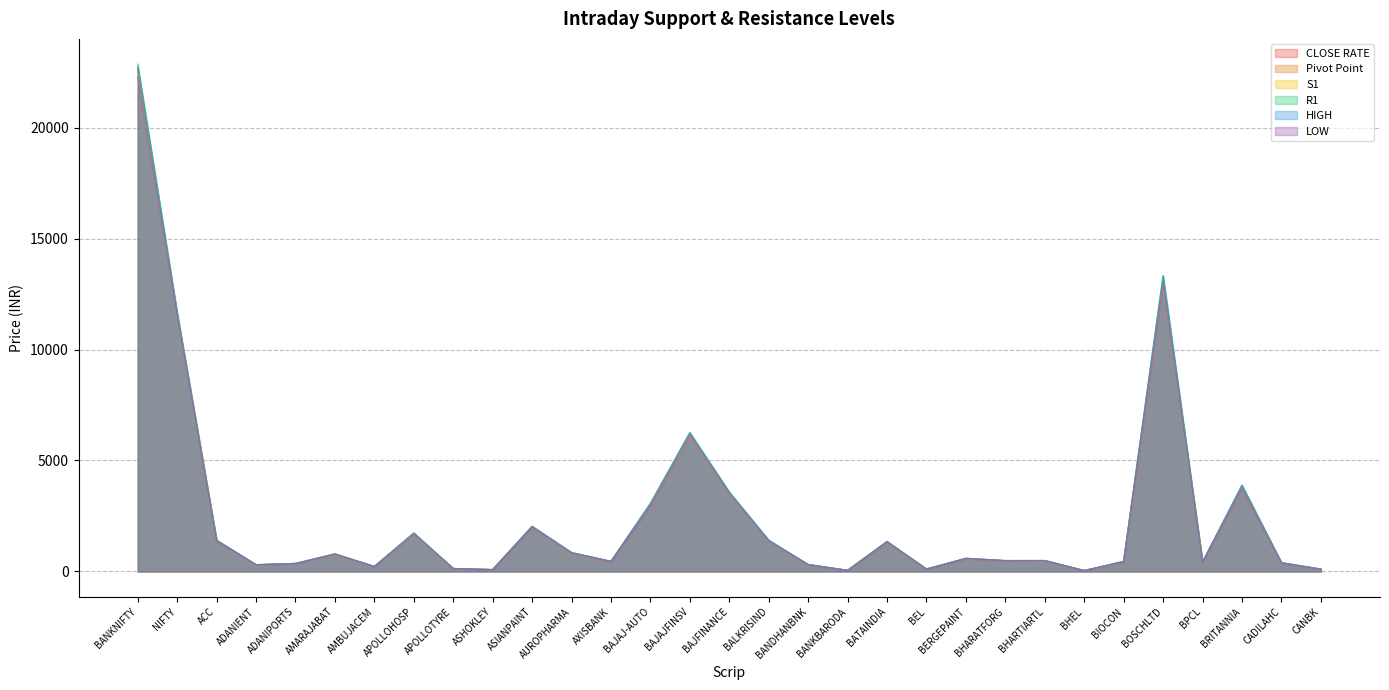

At how many categories does at least one series exceed 21152?

1